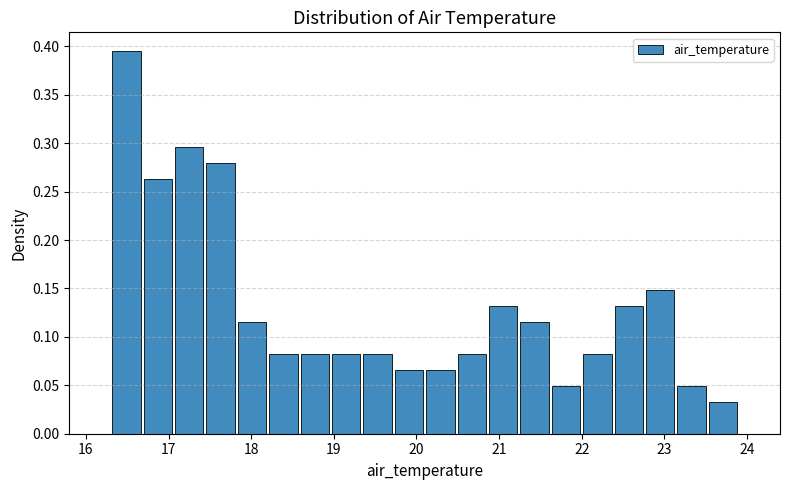

Read against the x-axis, roughly where is the centre of the tallest bar?

16.5